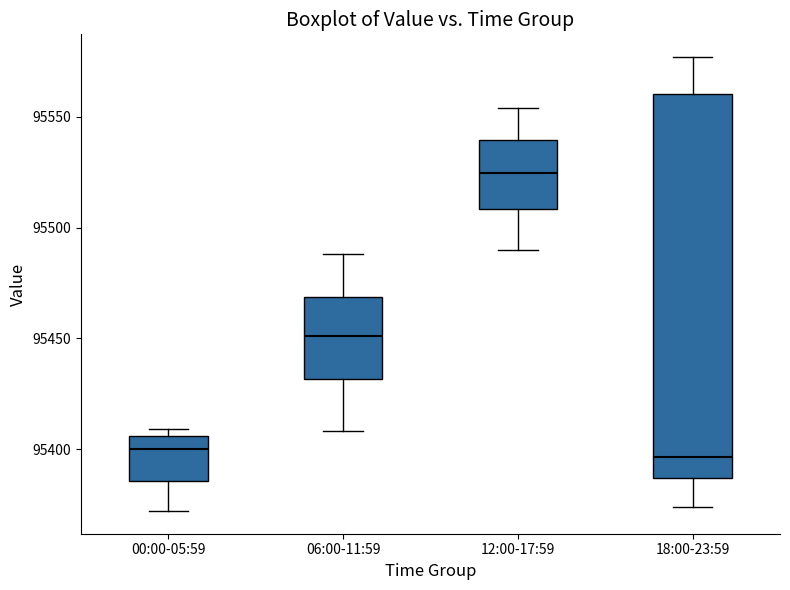

Where is the lower edge of the box for 18:00-23:59 on the y-axis? The values are not printed on the chart, so give them approximately, as read against the axis.

95385